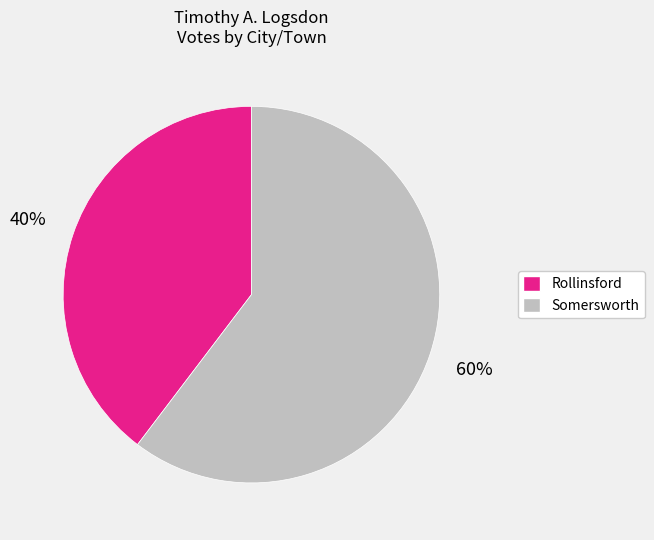

Which category has the smallest portion of the pie?

Rollinsford